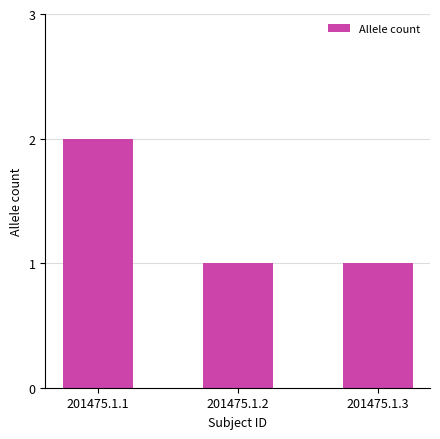

True or false: the data shows 2 at 201475.1.1.

True